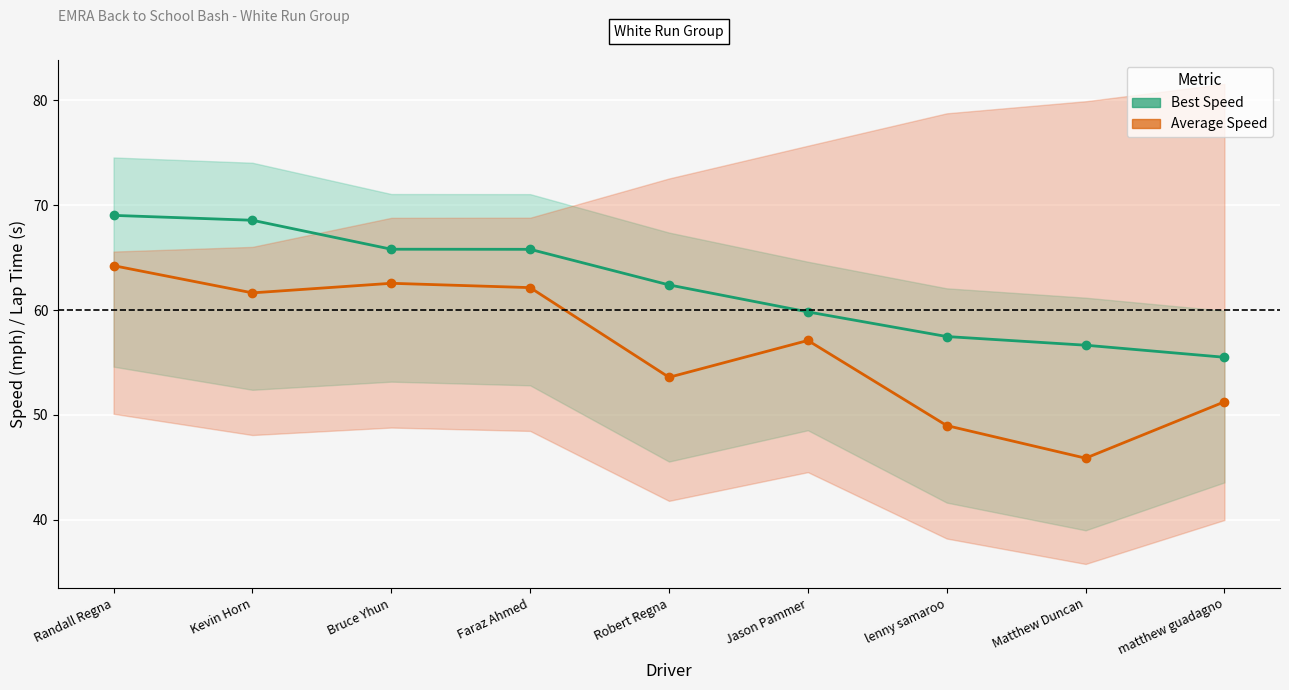

At which label is Best Speed line closest to 62?

Robert Regna